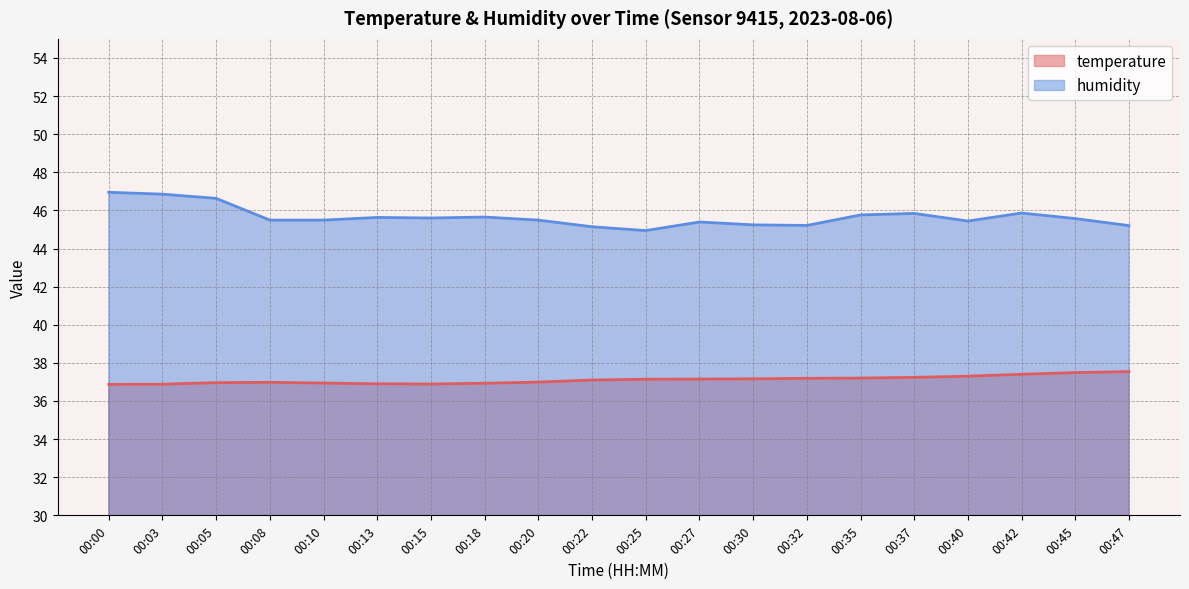

At which label is humidity closest to 45?

00:25